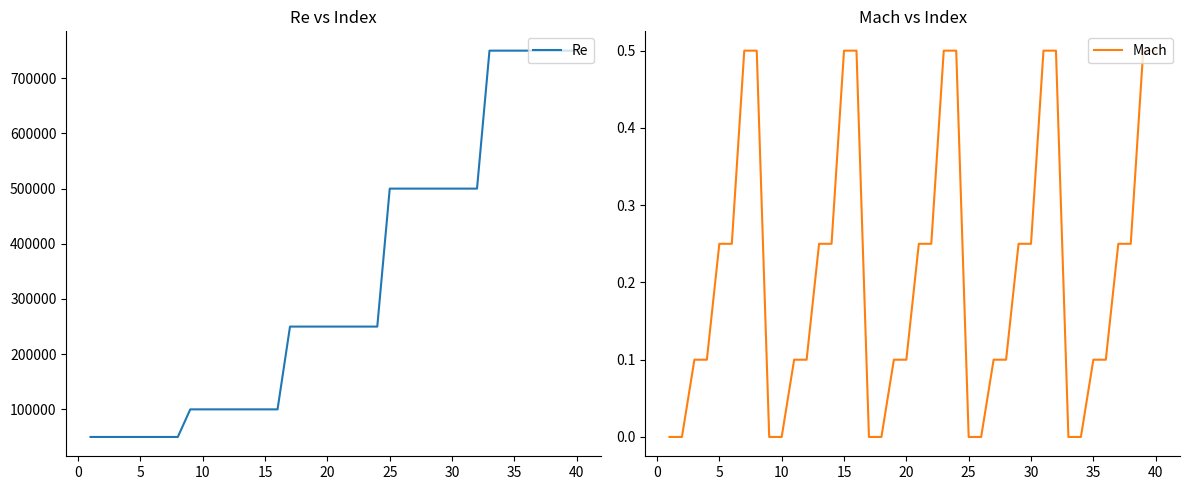

What is the maximum value for Re?

750000